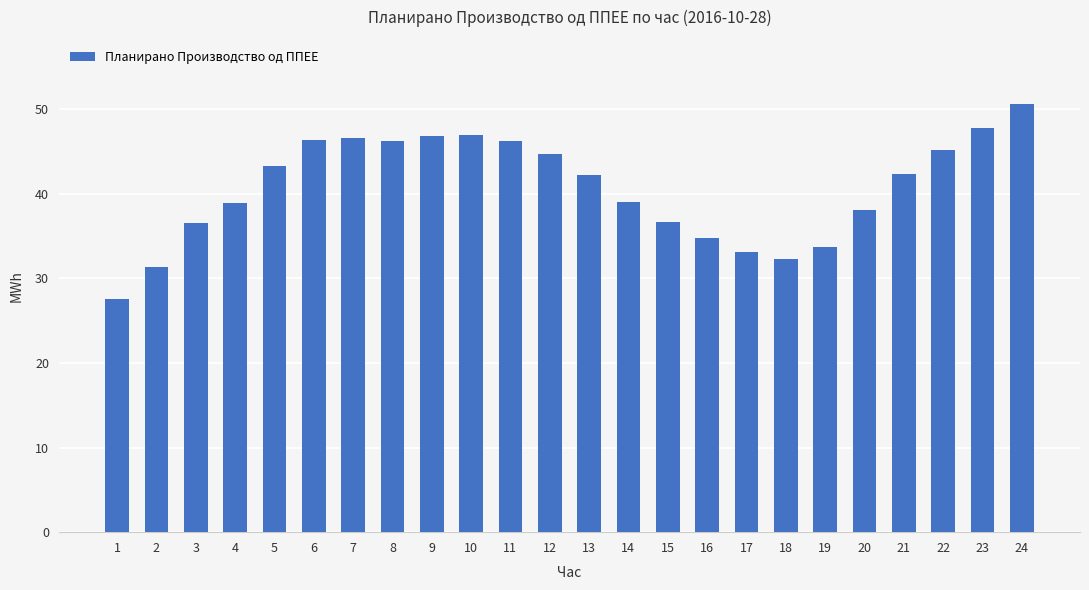

At which category does the chart reach its minimum across all series?

1